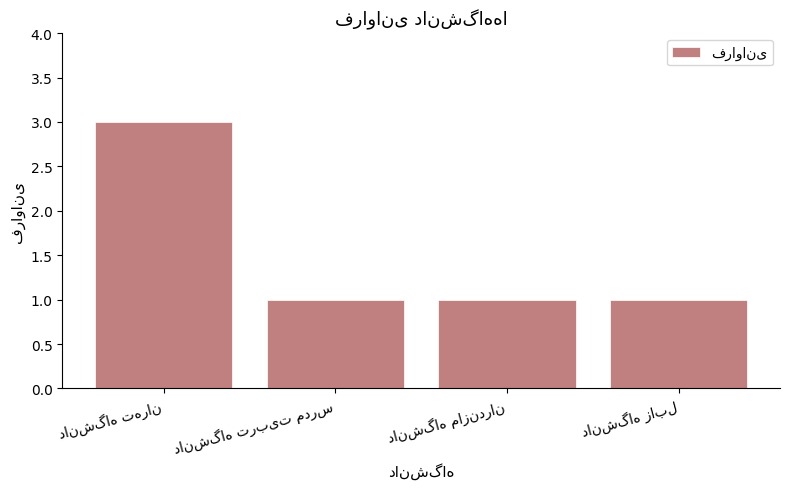

What is the value of the 4th bar from the left?

1